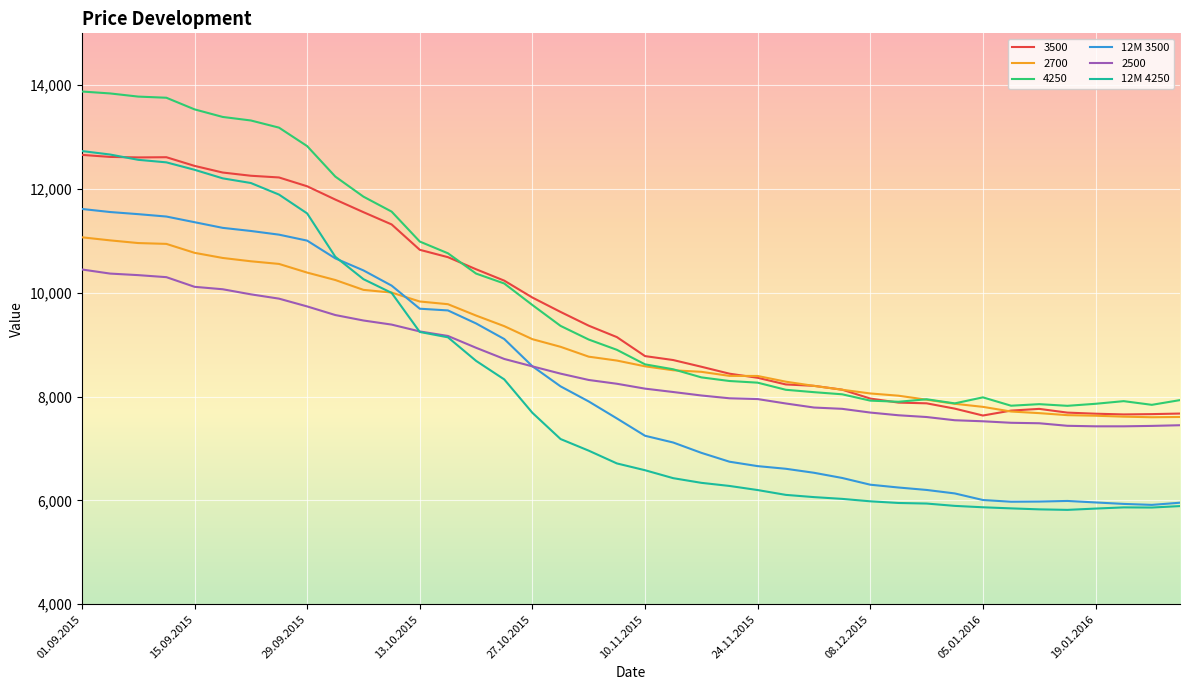

True or false: 2500 and 12M 4250 cross at least once.

True